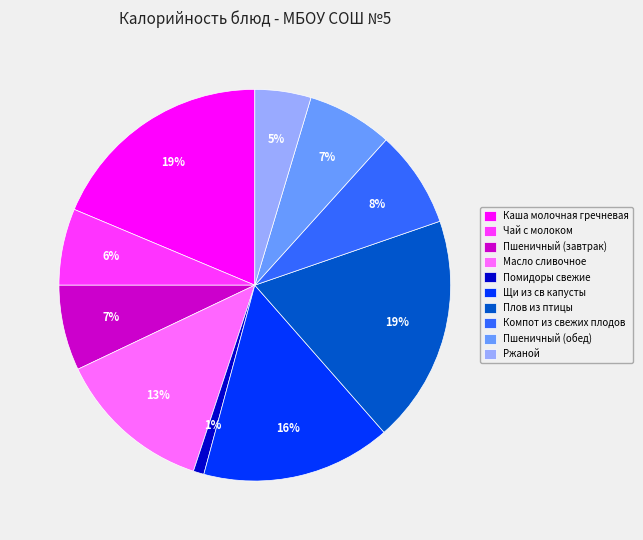

Do Каша молочная гречневая and Компот из свежих плодов together represent more than half of the pie?

No